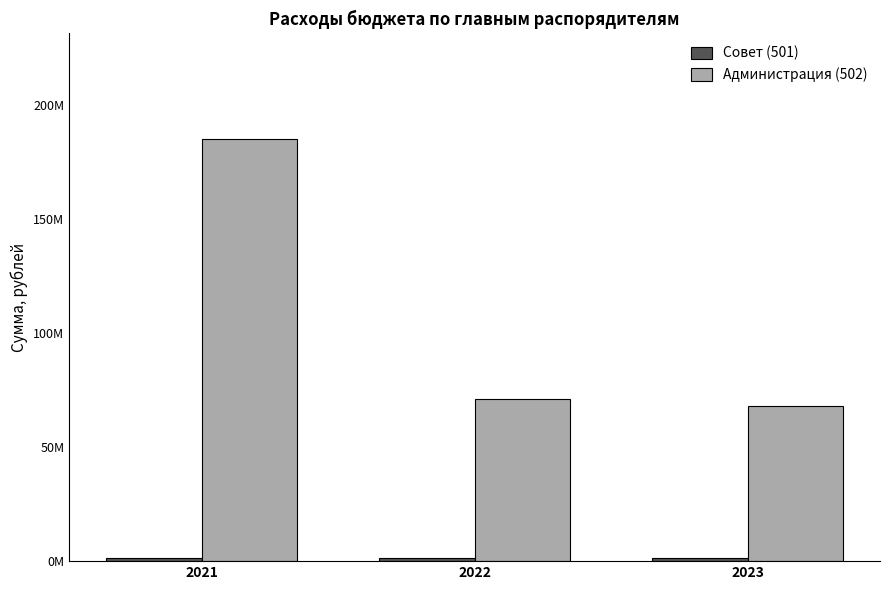

Which series has the largest total across all categories?

Администрация (502)